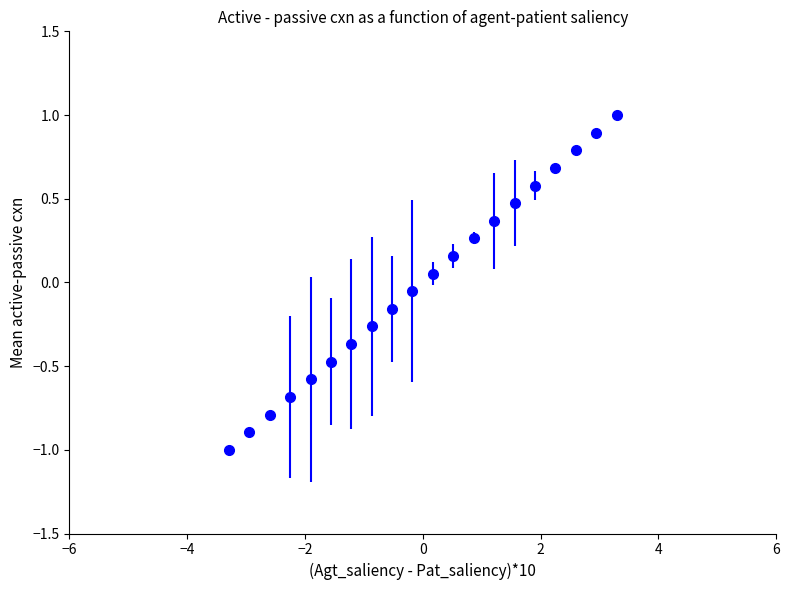

What is the range of X values (max minus min)?

6.6